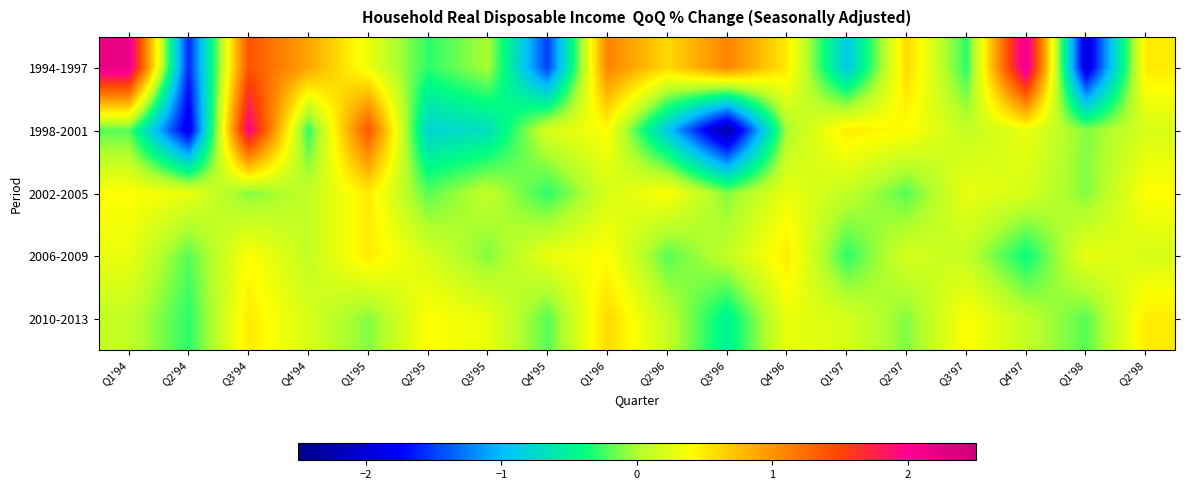

At Q3'96, list the series in order from smallest to largest.

1998-2001, 2010-2013, 2002-2005, 2006-2009, 1994-1997